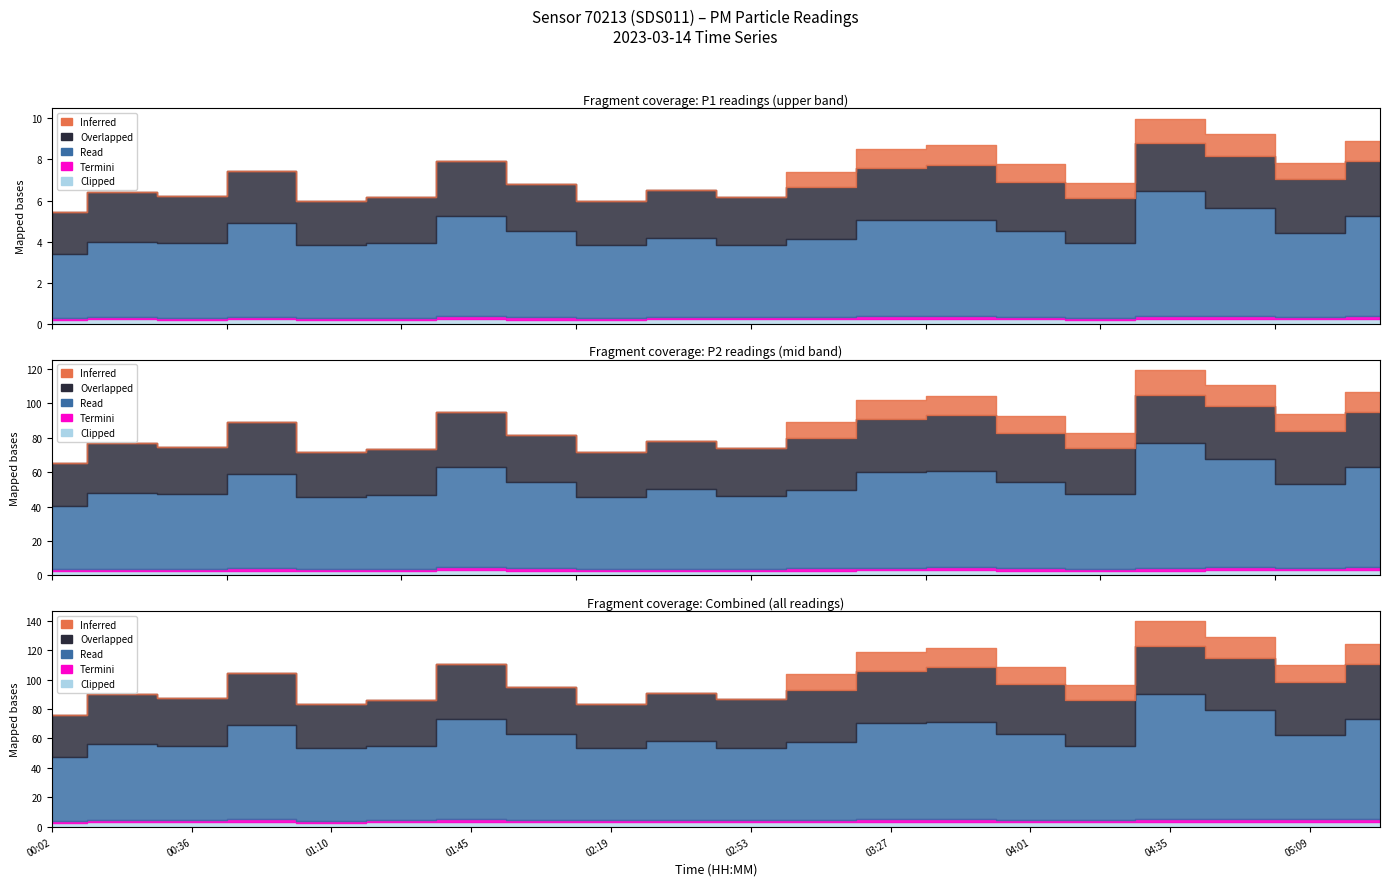

What is the label of the 9th point from the right?

03:10